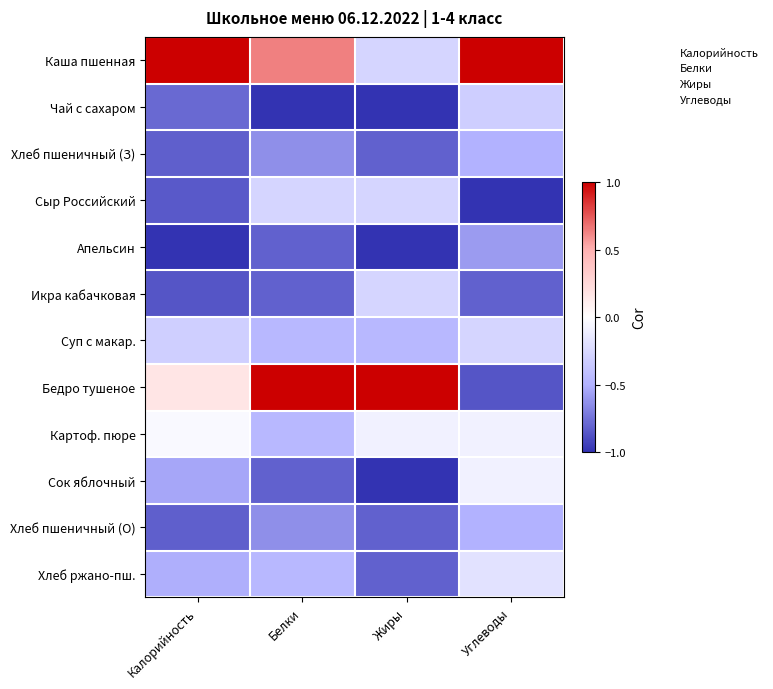

List the series in order of their peak value, lowest first.

Апельсин, Хлеб пшеничный (З), Хлеб пшеничный (О), Чай с сахаром, Сыр Российский, Икра кабачковая, Суп с макар., Хлеб ржано-пш., Сок яблочный, Картоф. пюре, Каша пшенная, Бедро тушеное